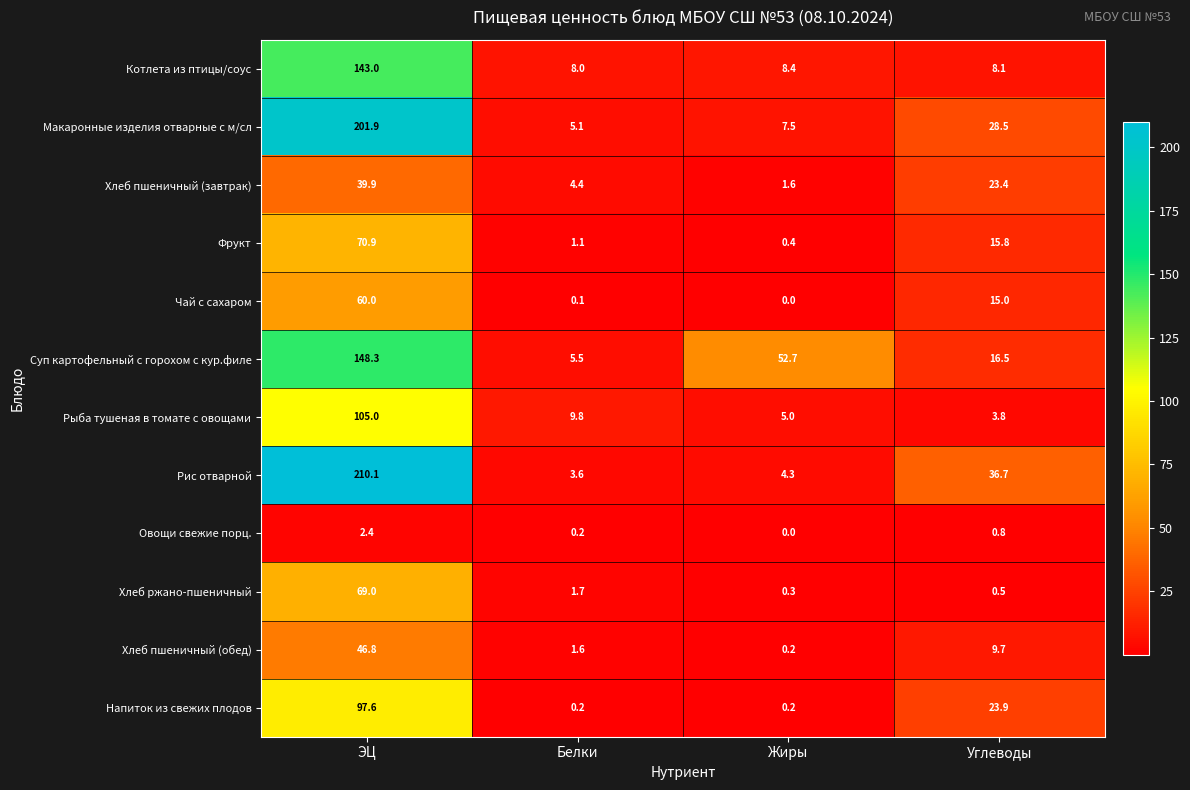

What is the difference between the maximum and second lowest values in the Макаронные изделия отварные с м/сл series?

194.4